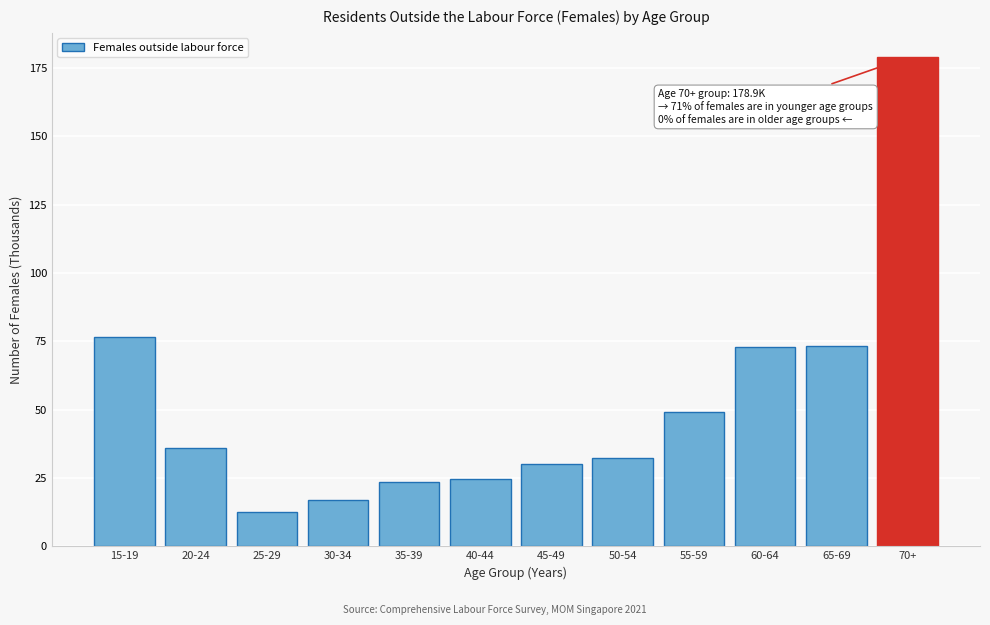

The chart shows a value of 178.9 at 70+. True or false?

True